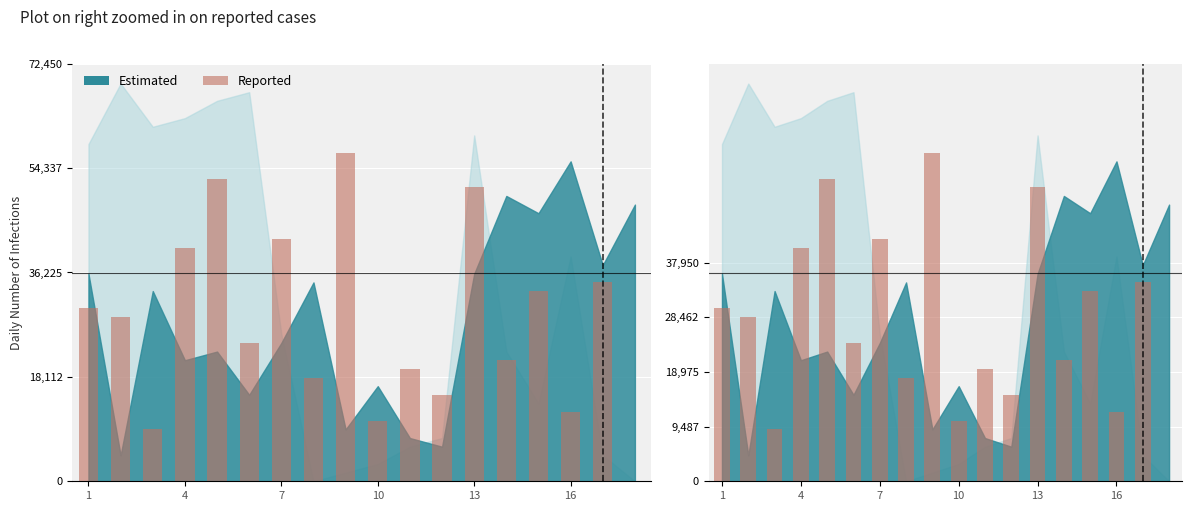

What is the difference between the maximum and minimum values?

57000